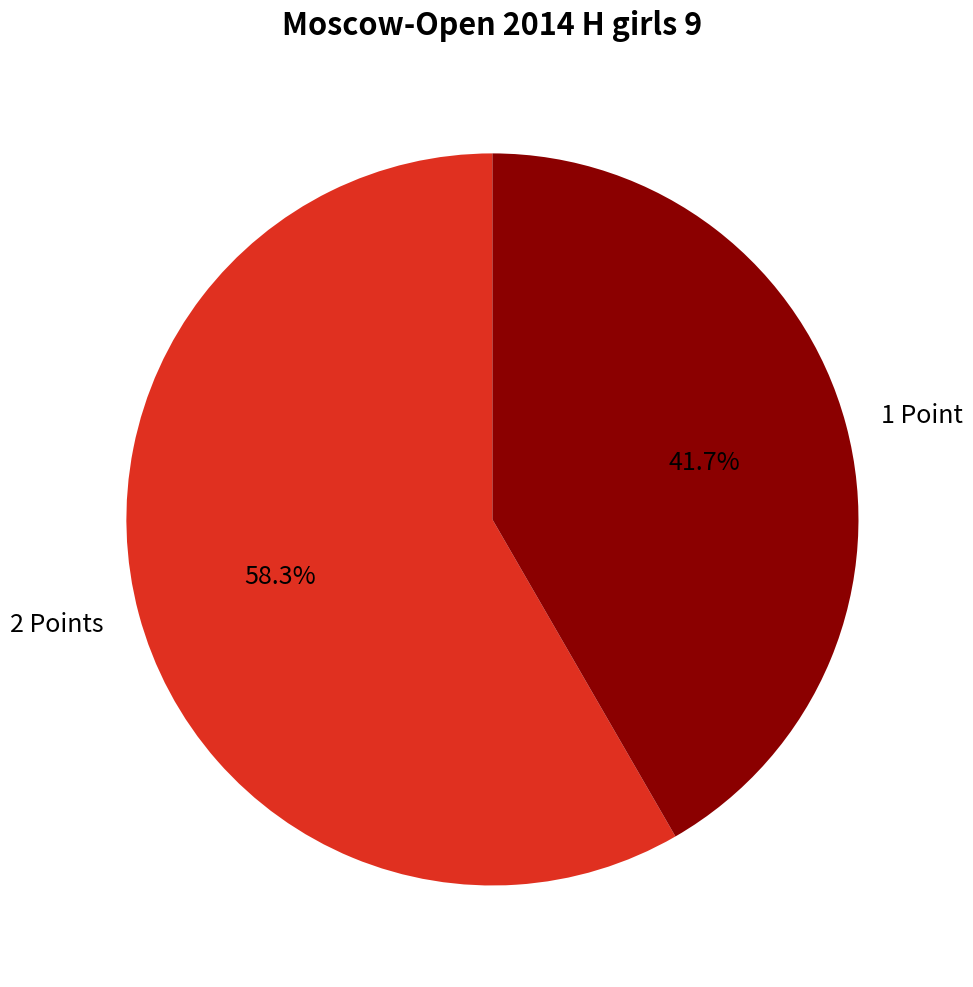

Count the number of slices in the pie.

2